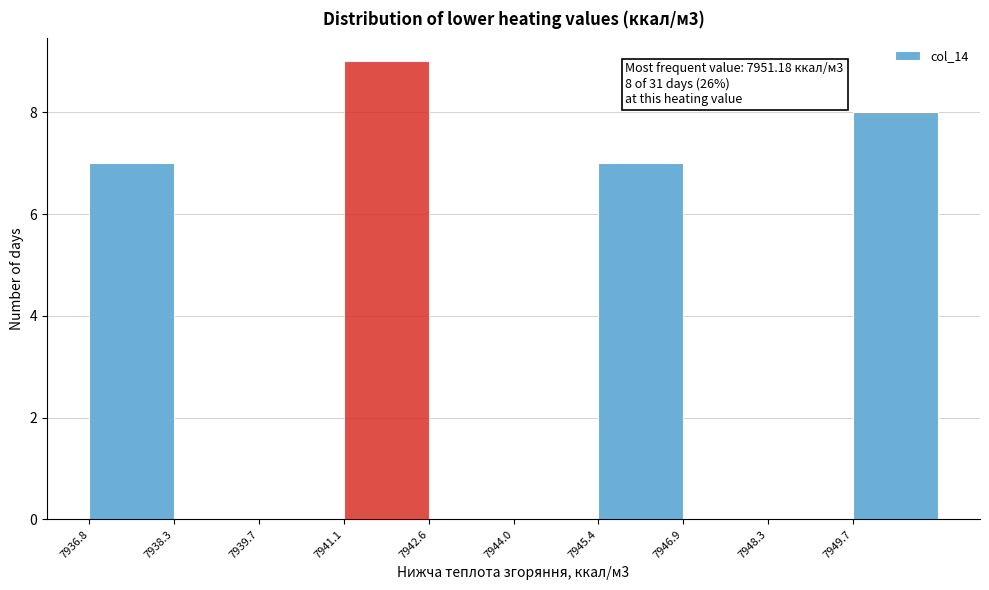

Which range on the x-axis has the tallest bar?

7941.2 to 7942.6